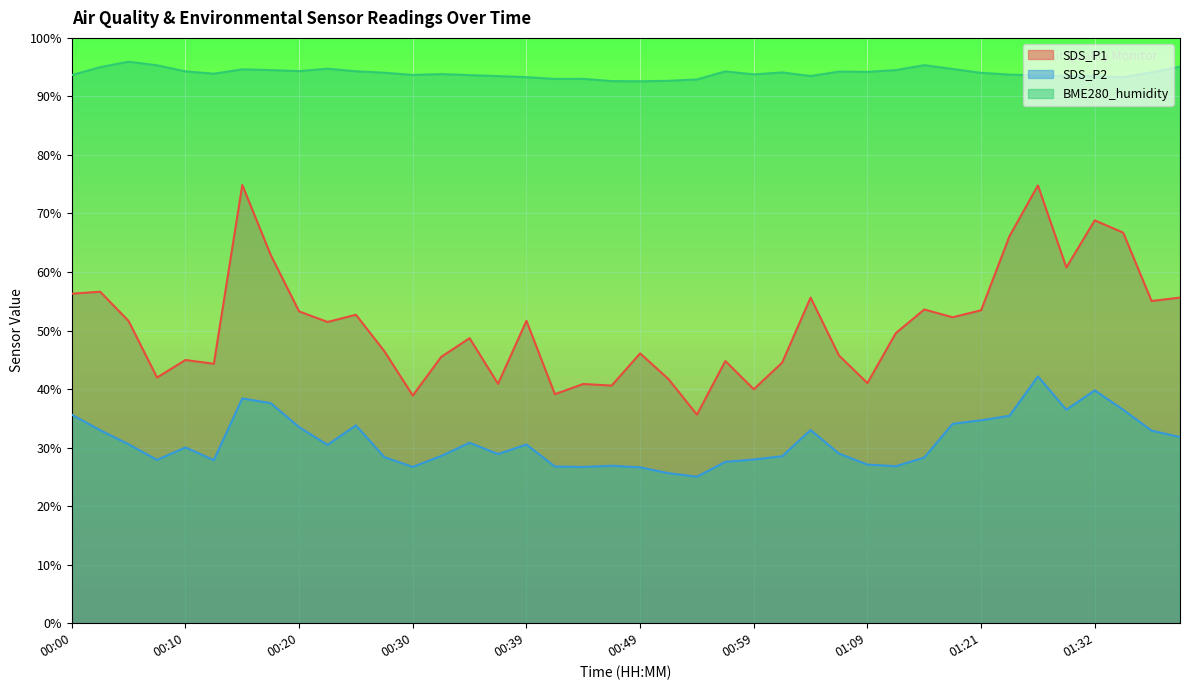

Count the number of categories in the chart.

40